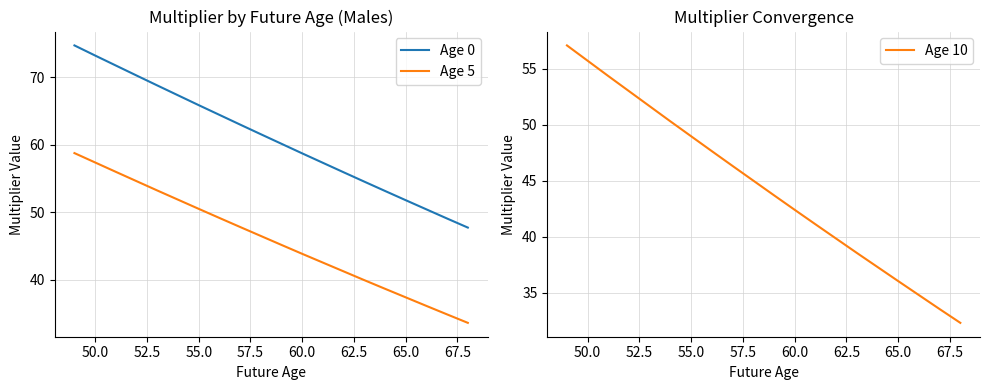

Is it true that Age 5 equals 57.4 at 50.0?

True